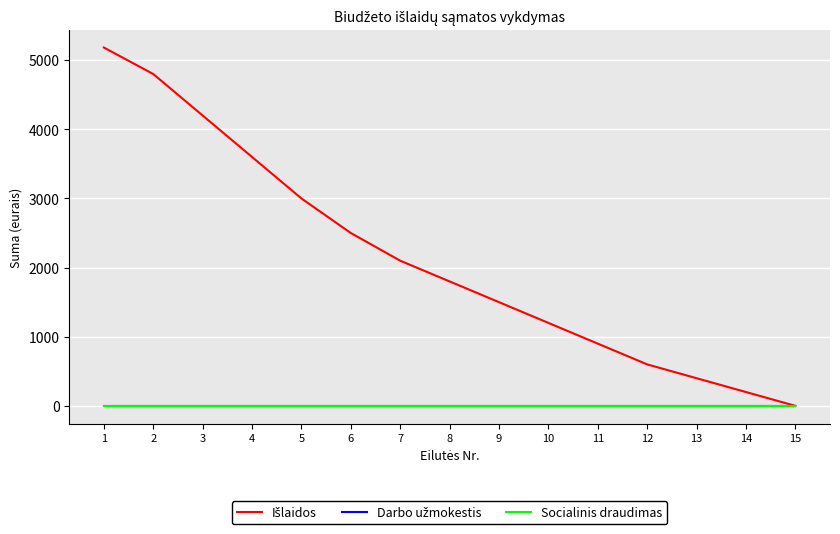

Does the chart display data point markers on the line(s)?

No